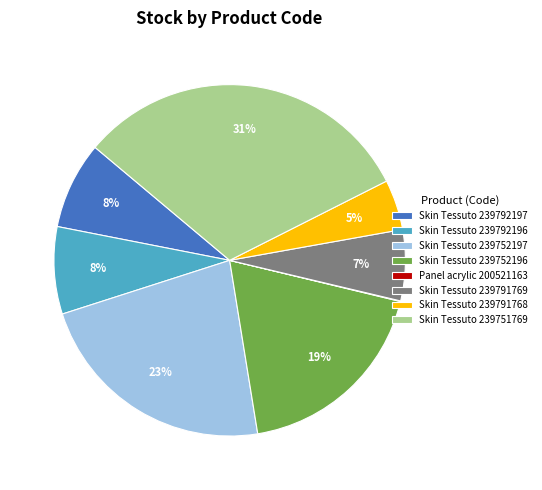

Do Skin Tessuto 239792196 and Skin Tessuto 239751769 together represent more than half of the pie?

No